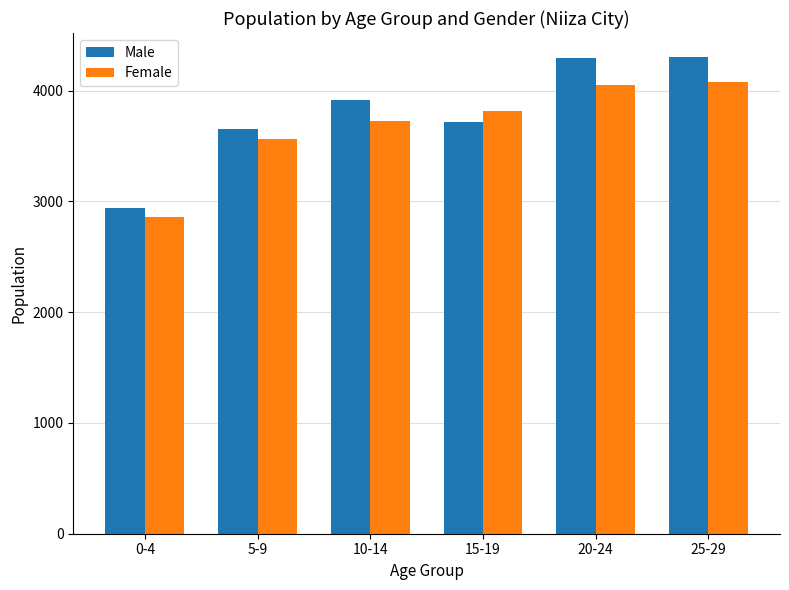

Rank the series at 0-4 from lowest to highest value.

Female, Male